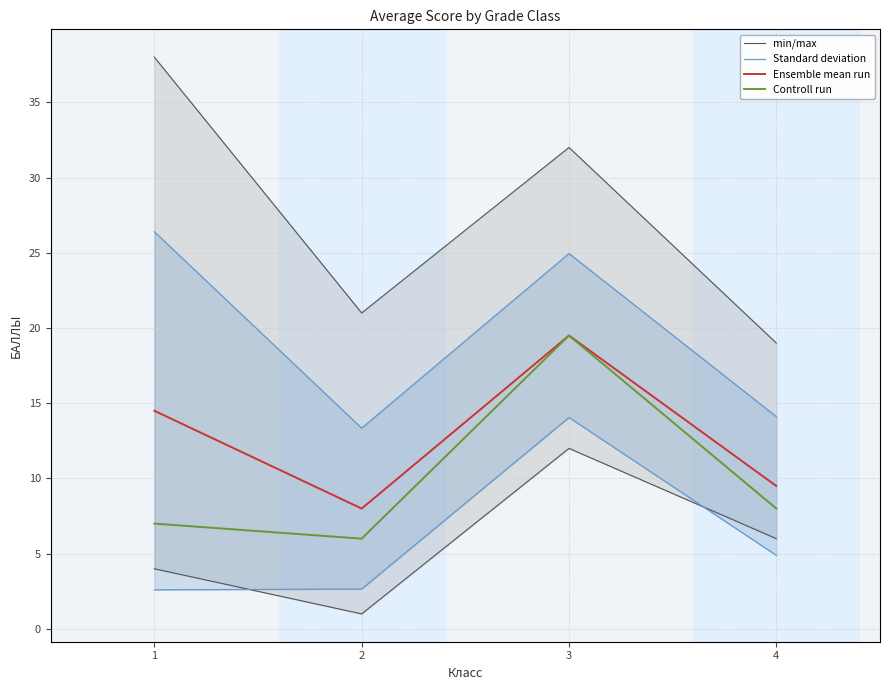

In Standard deviation, how many points are lower than both neighbors (excluding endpoints)?

1